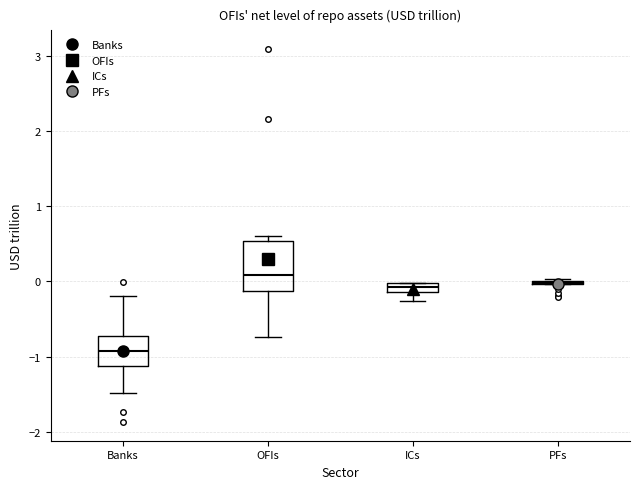

Comparing the boxes themselves (not the whiskers), which one is the tallest?

OFIs